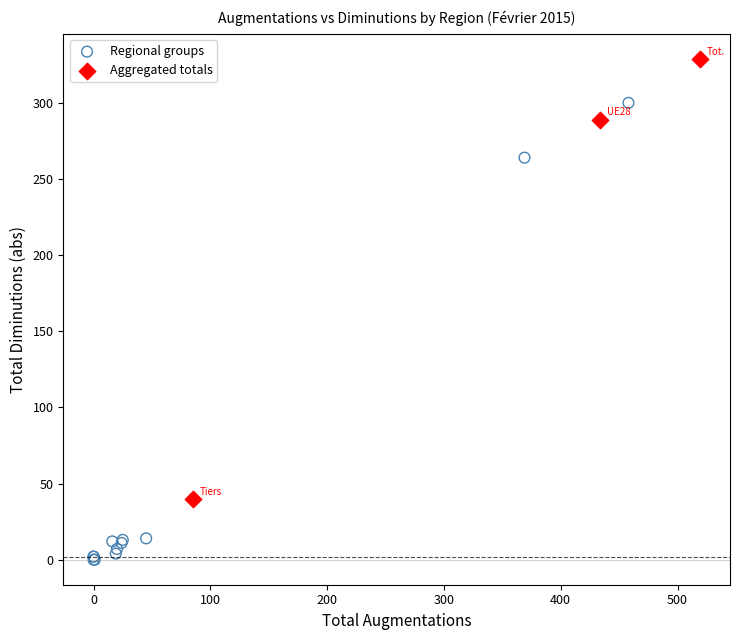

Which series reaches the maximum Y coordinate?

Aggregated totals